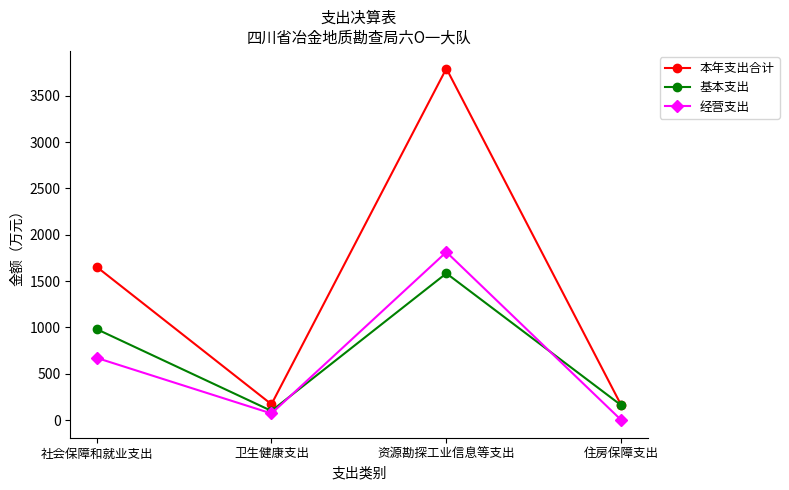

List the series in order of their peak value, lowest first.

基本支出, 经营支出, 本年支出合计